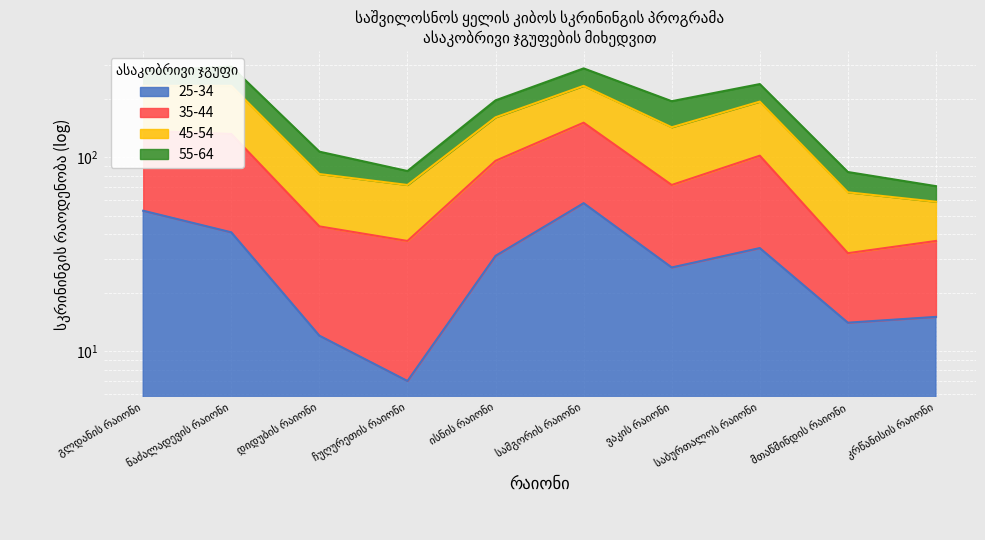

List the labels in order of 25-34 value, largest first.

სამგორის რაიონი, გლდანის რაიონი, ნაძალადევის რაიონი, საბურთალოს რაიონი, ისნის რაიონი, ვაკის რაიონი, კრწანისის რაიონი, მთაწმინდის რაიონი, დიდუბის რაიონი, ჩუღურეთის რაიონი